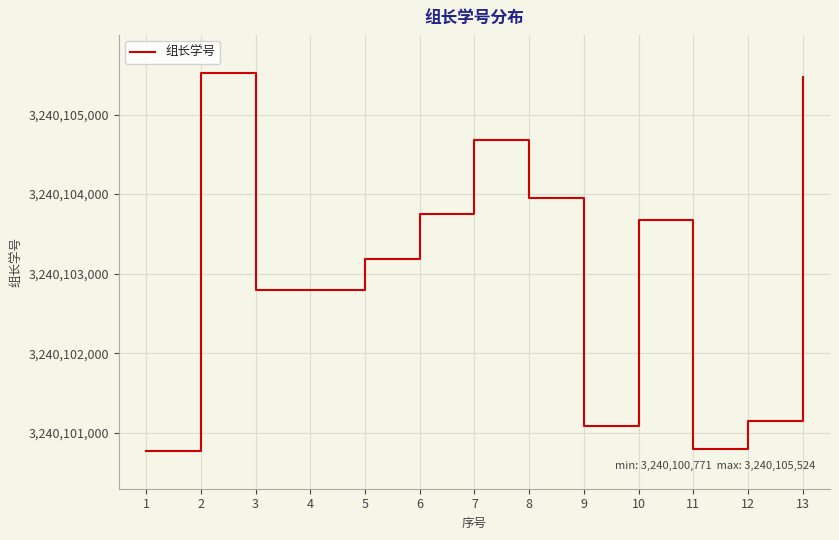

What is the minimum value shown in the chart?

3240100771